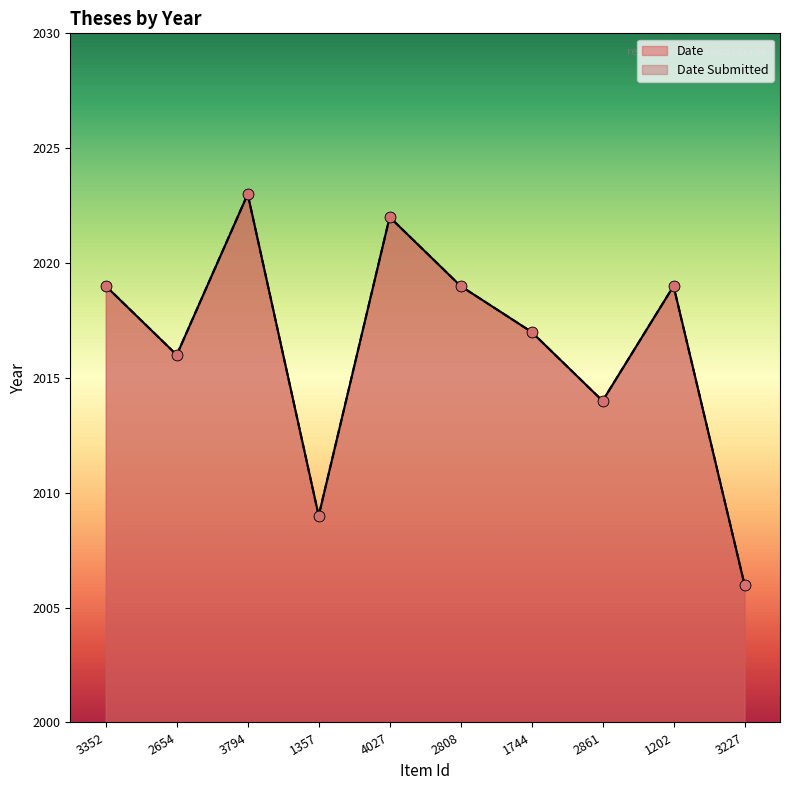

What is the total value across all series at 1357?

4018